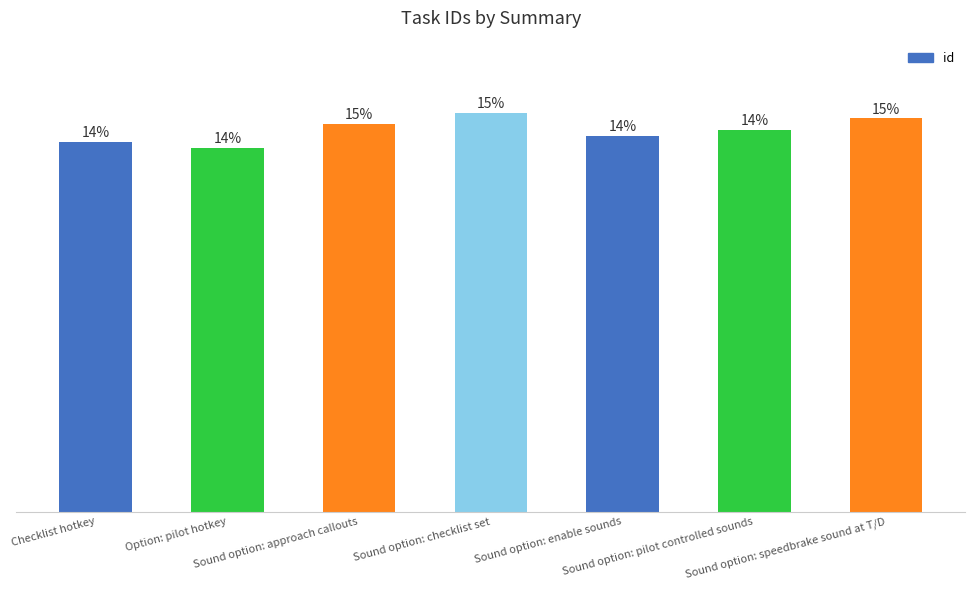

What is the label of the 3rd bar from the right?

Sound option: enable sounds